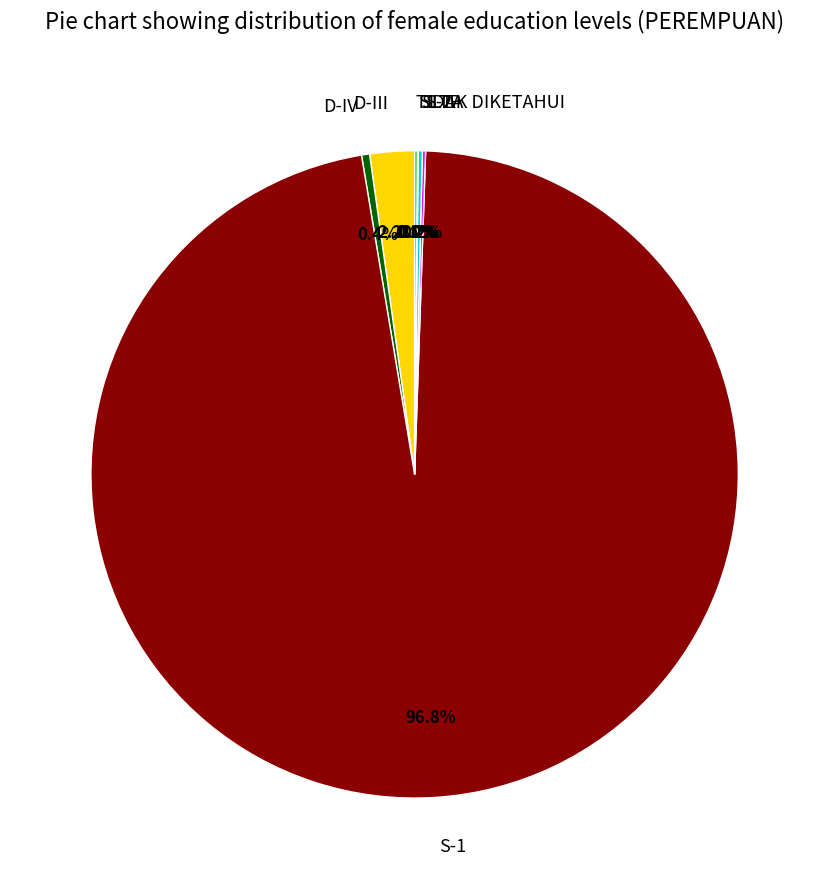

Which category has the biggest portion of the pie?

S-1